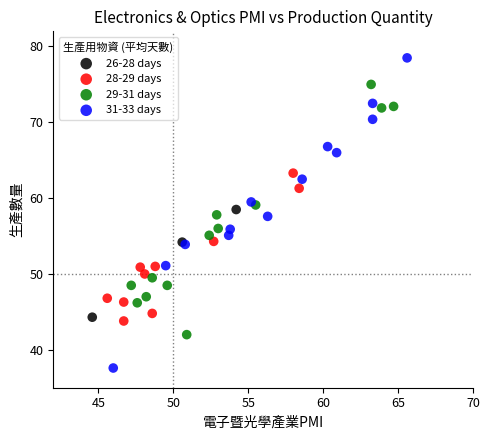

Which series reaches the minimum Y coordinate?

31-33 days